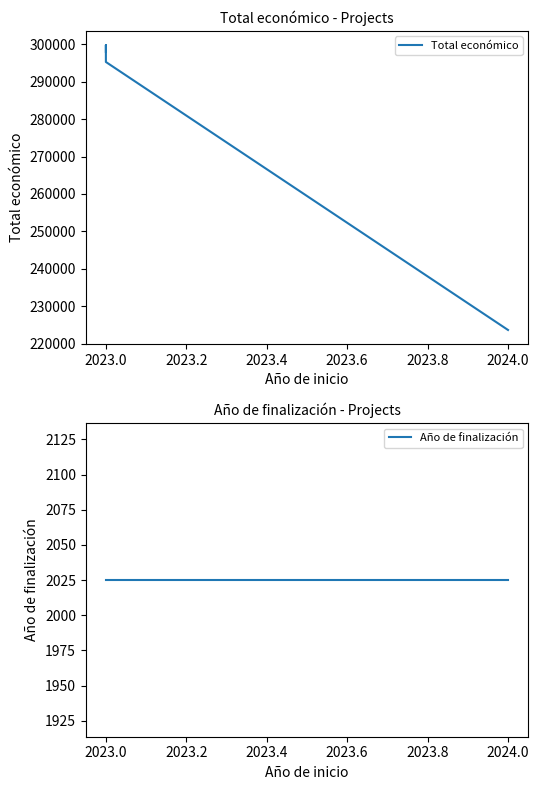

Between 2023.0 and 2024.0, which is larger?

2023.0